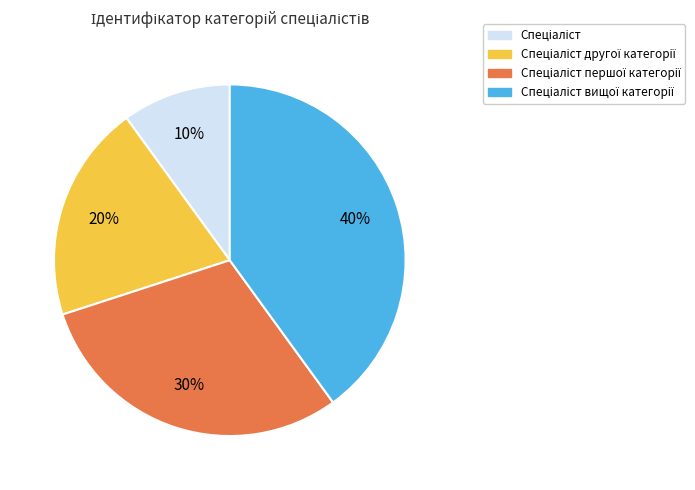

Is there a majority slice in this chart?

No